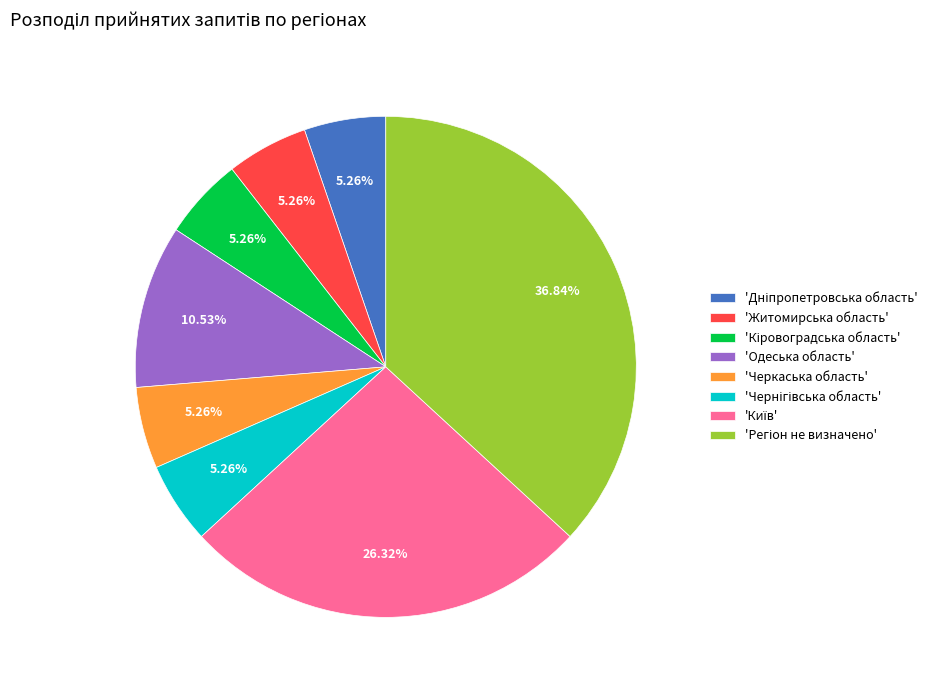

To the nearest percent, what is the difference between the largest and smallest slice percentages?

32%